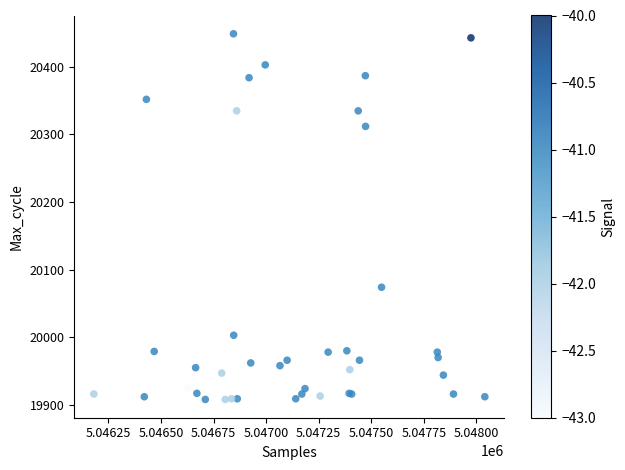

What Y value in the scatter plot is closest to 20178?

20074